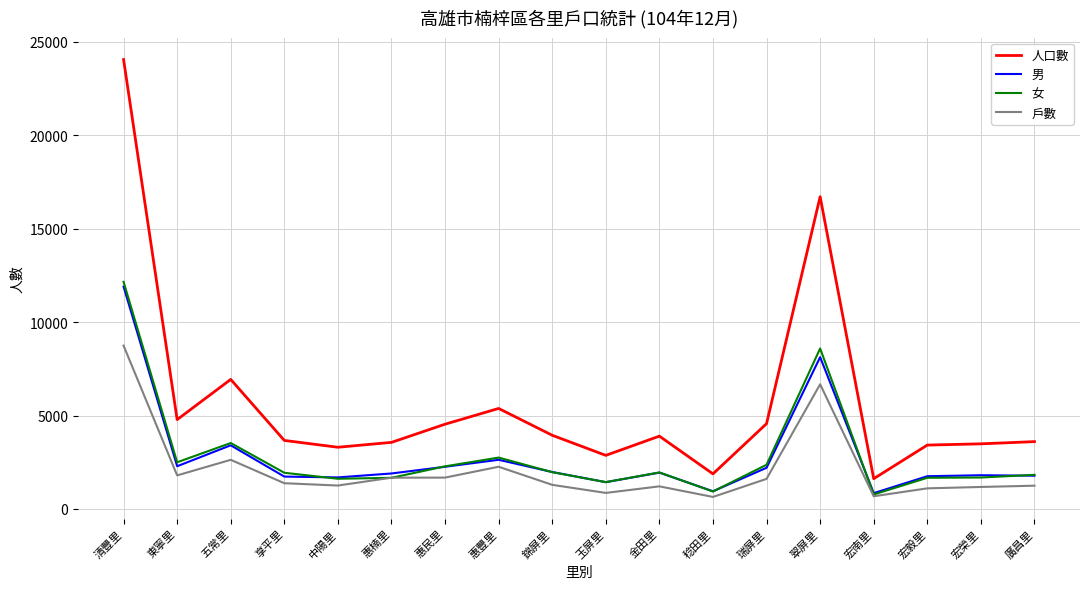

What is the difference between the maximum and minimum values in the 男 series?

11056